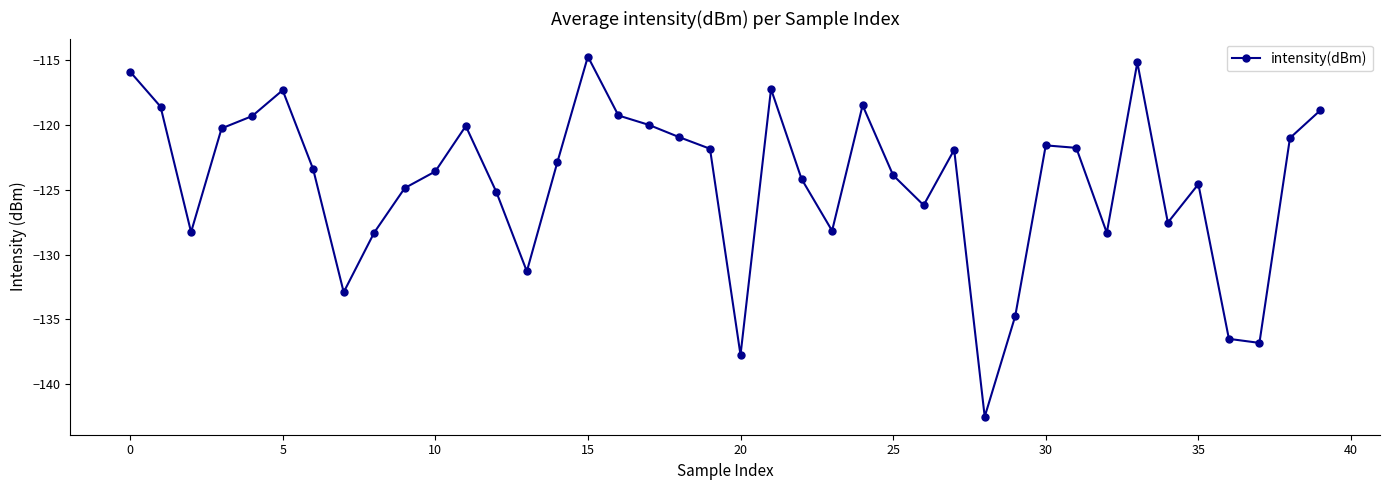

What is the greatest value displayed?

-114.7